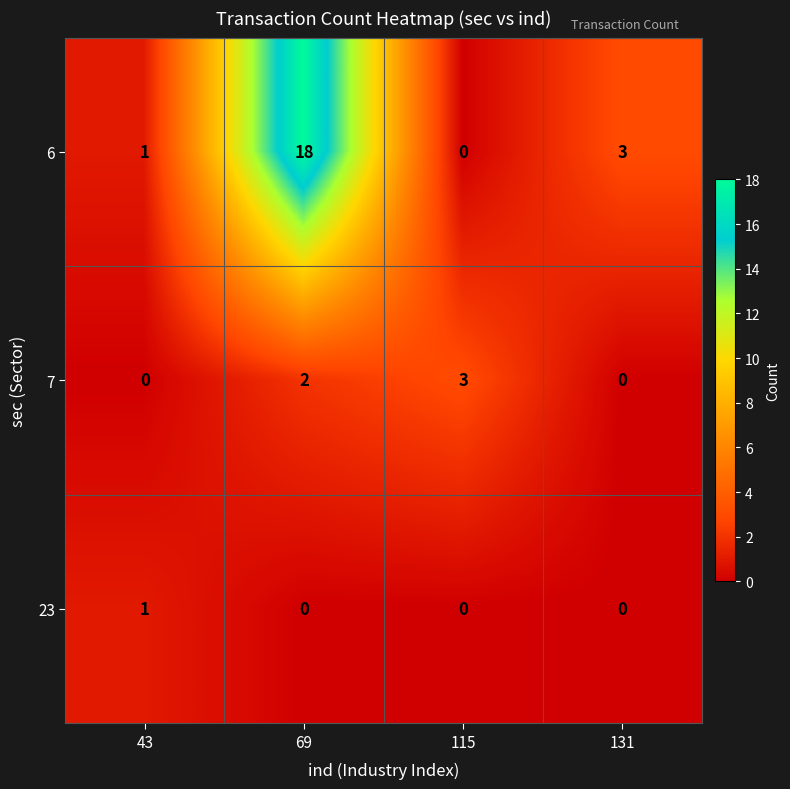

Where does the 6 series first go above 3?

69